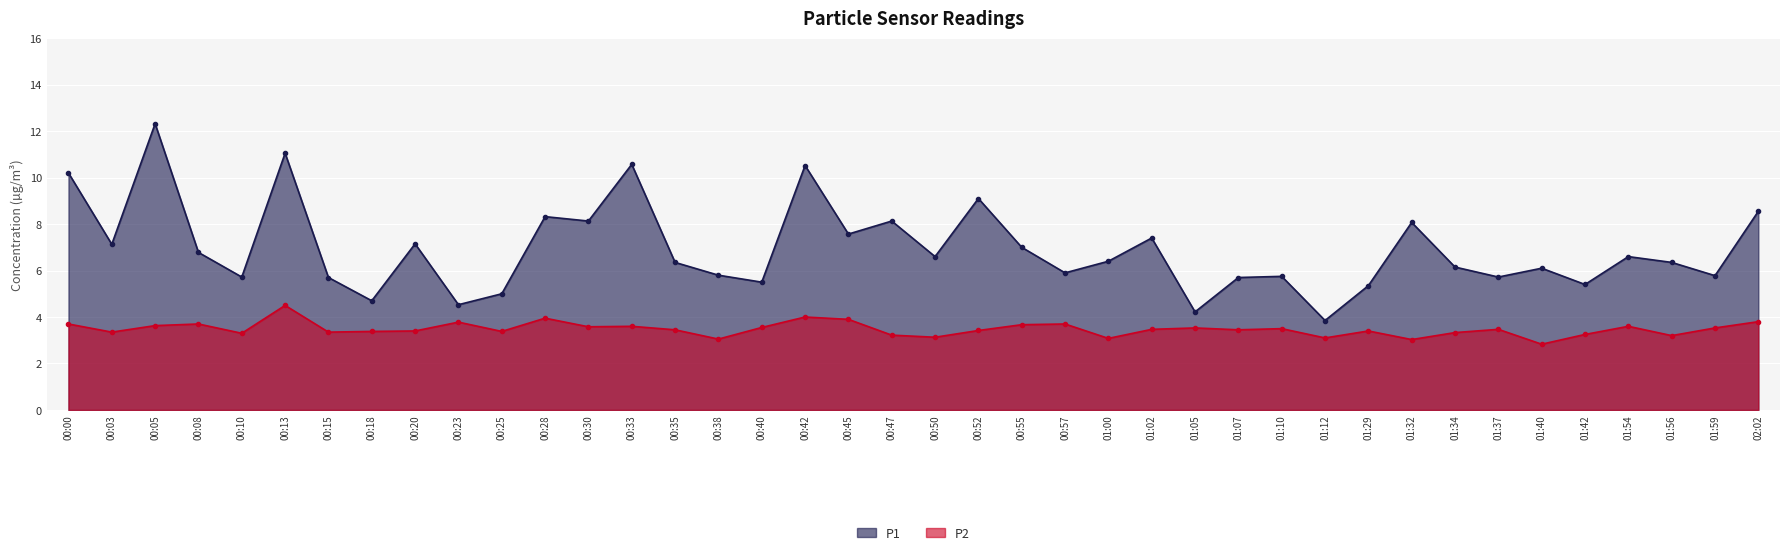

Which has a higher value, 00:15 or 01:59?

01:59